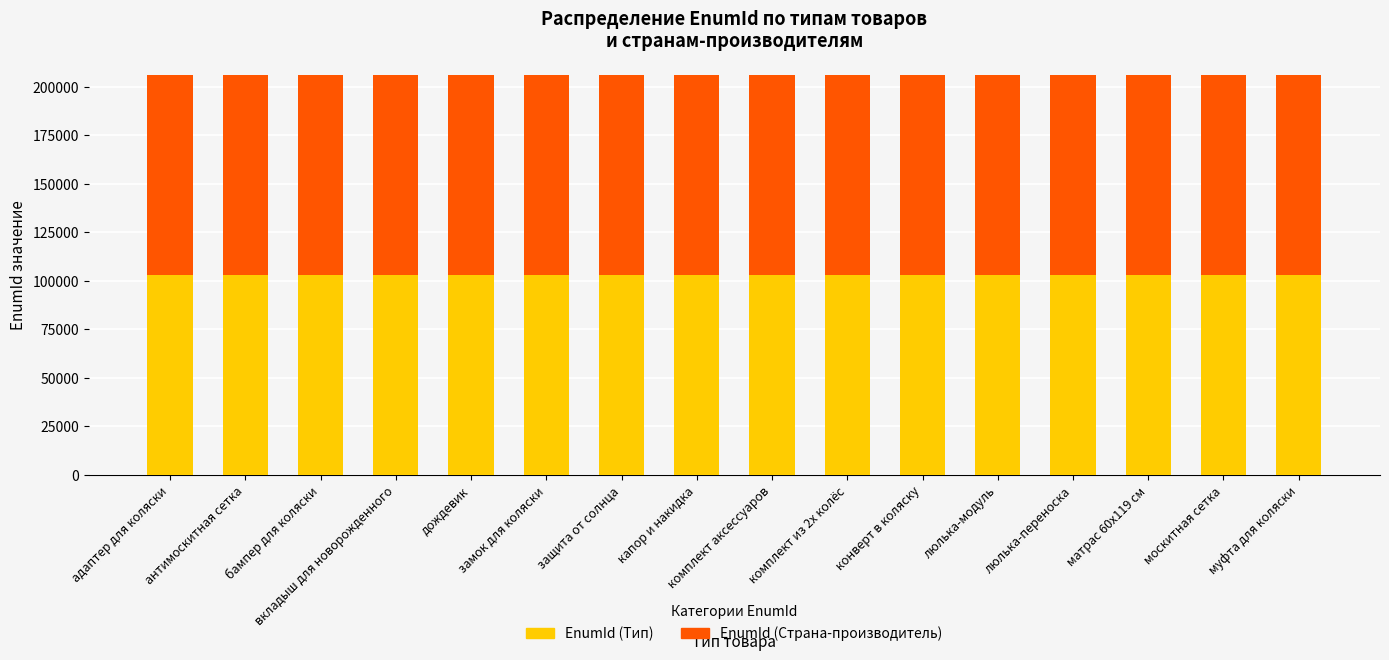

The value of EnumId (Тип) at адаптер для коляски is 103046. True or false?

True